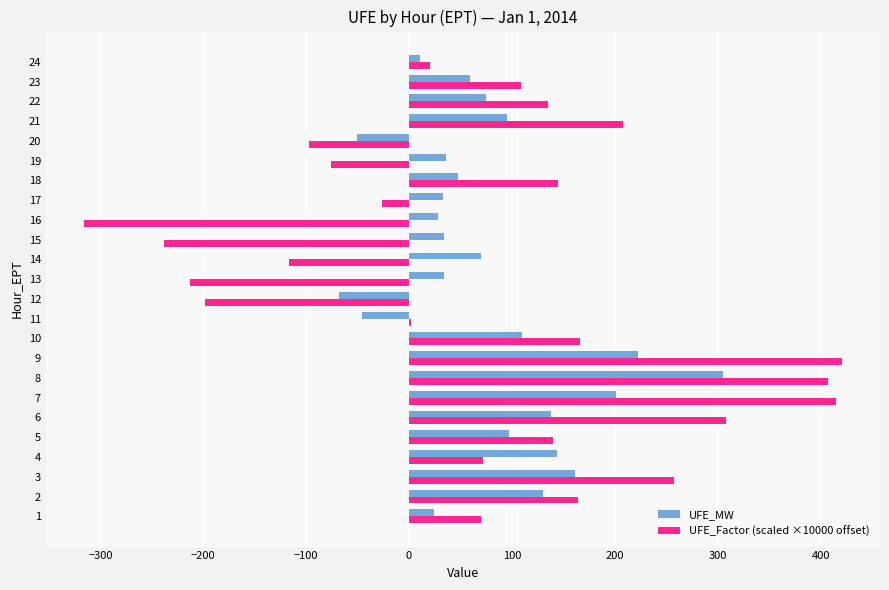

Between 6 and 21, which series saw the biggest shift?

UFE_Factor (scaled ×10000 offset)